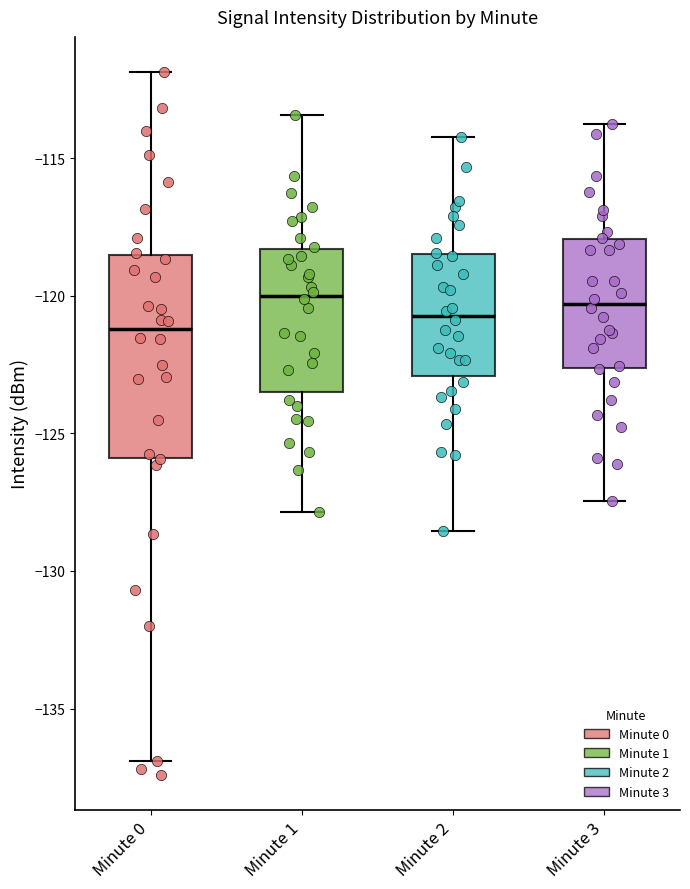

Which box has the lowest median line?

Minute 0